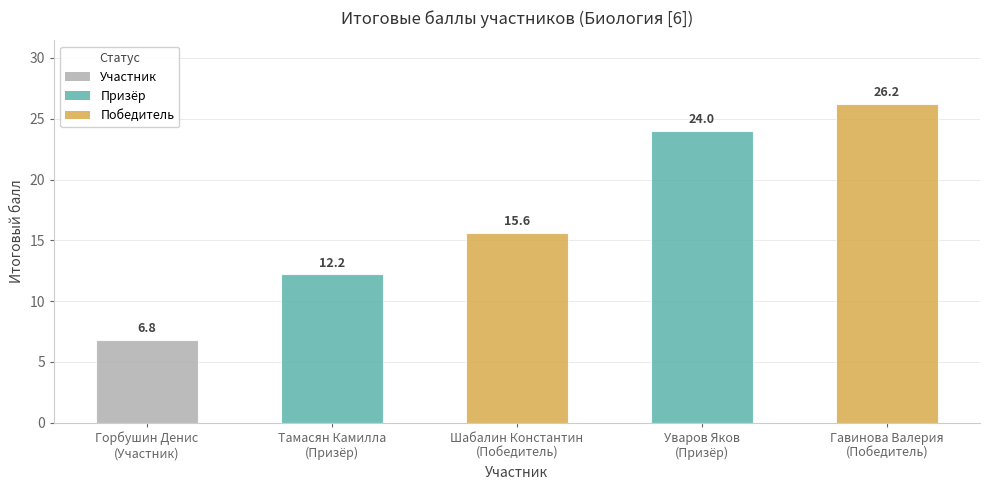

What is the value of the 4th bar from the left?

24.0